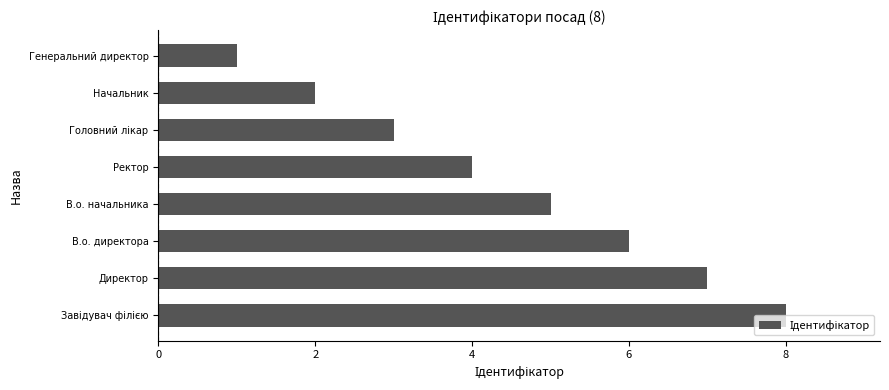

What is the sum of all values?

36